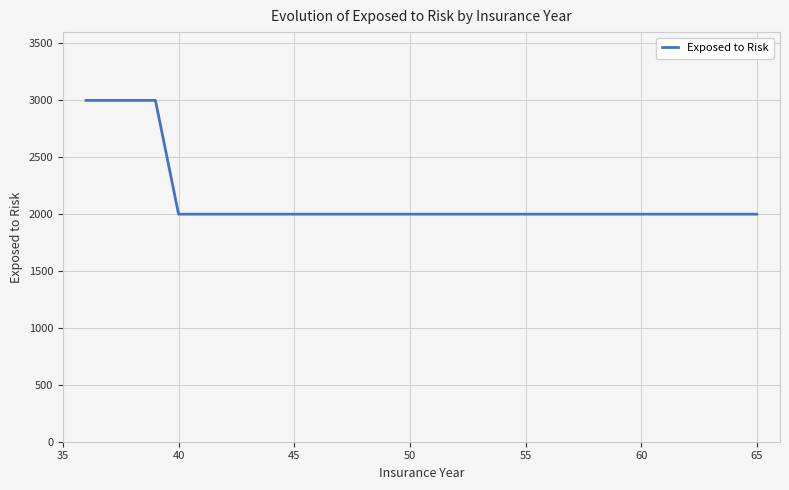

What is the sum of all values?

48000